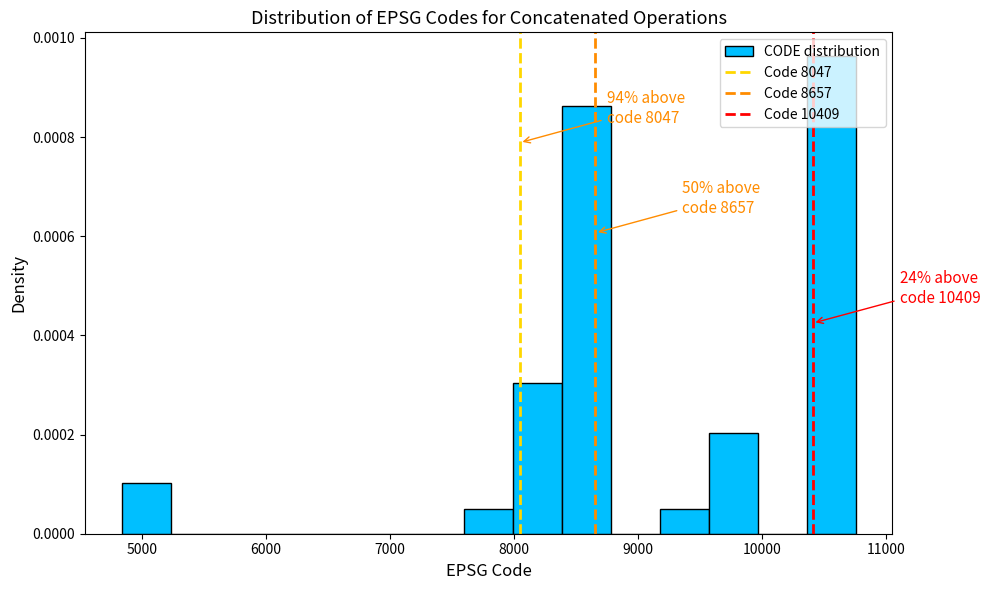

Read against the x-axis, roughly where is the centre of the tallest bar?

10600